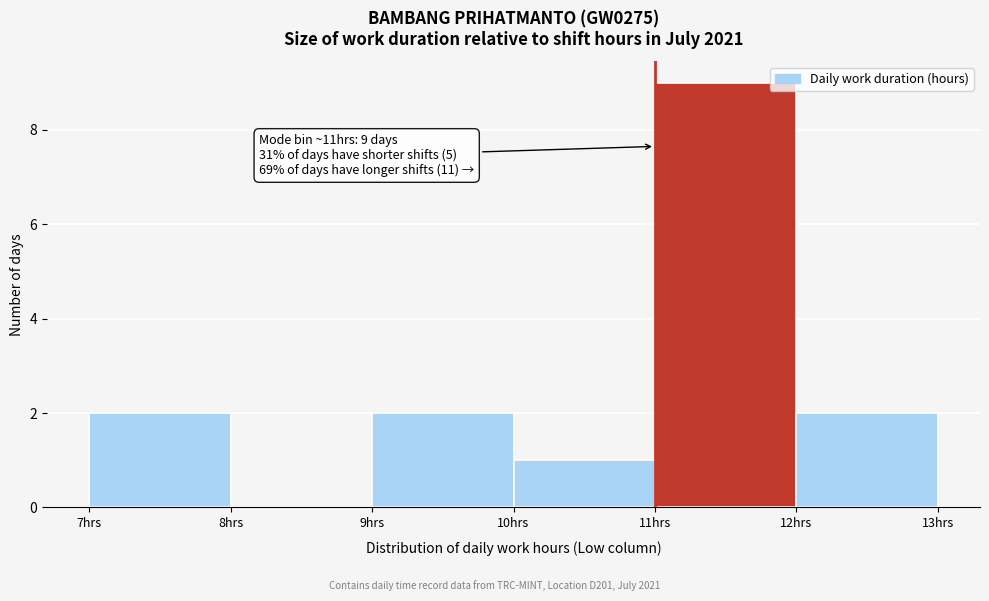

Which range on the x-axis has the tallest bar?

11 to 12